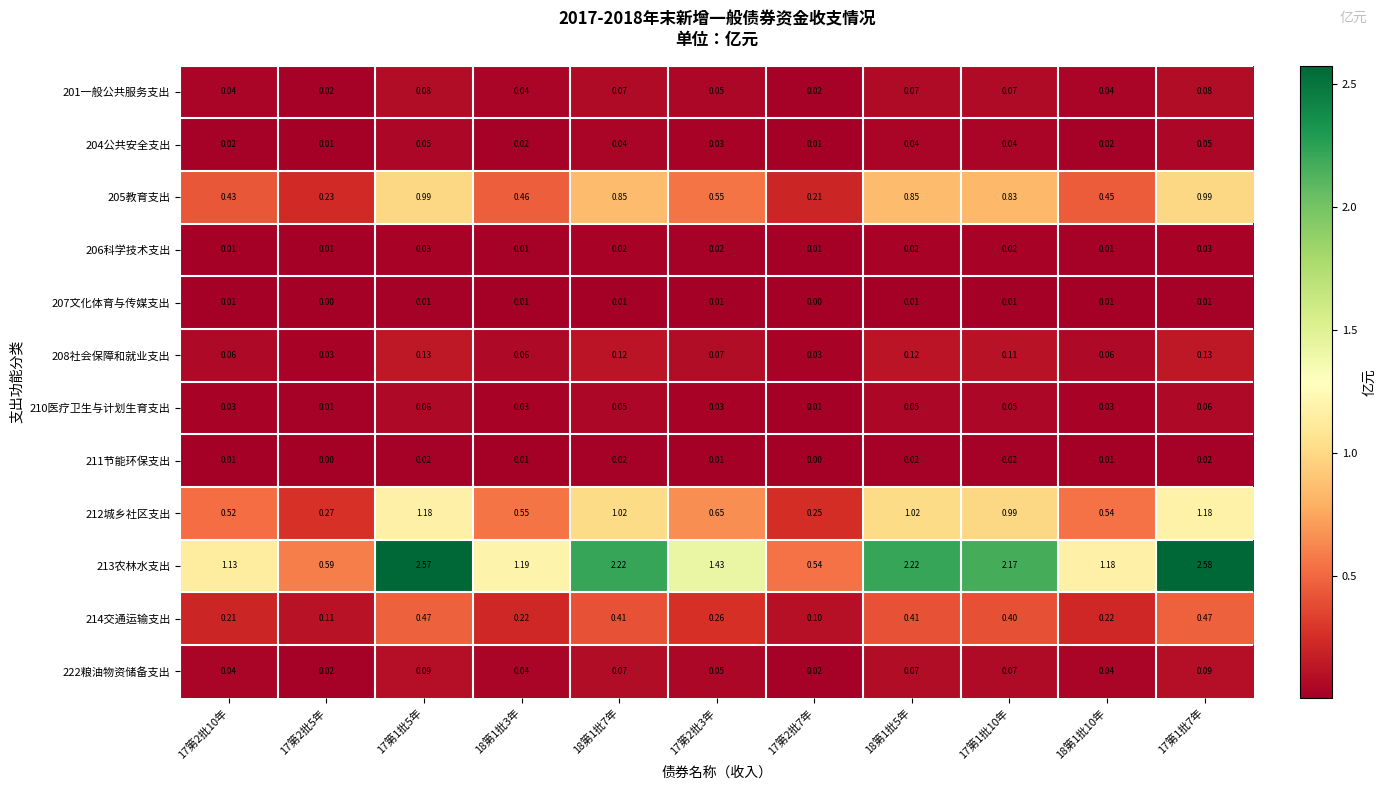

Is the value of 213农林水支出 at 18第1批7年 greater than the value of 222粮油物资储备支出 at 17第2批3年?

Yes